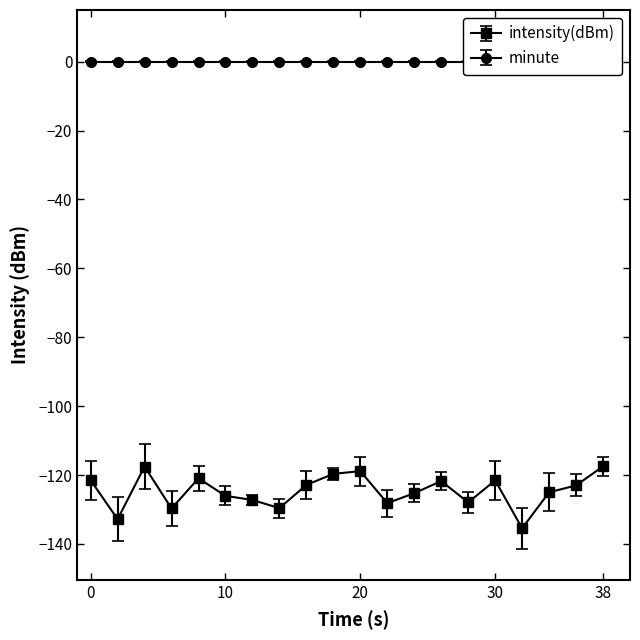

At which category does the data reach its first local peak?

4